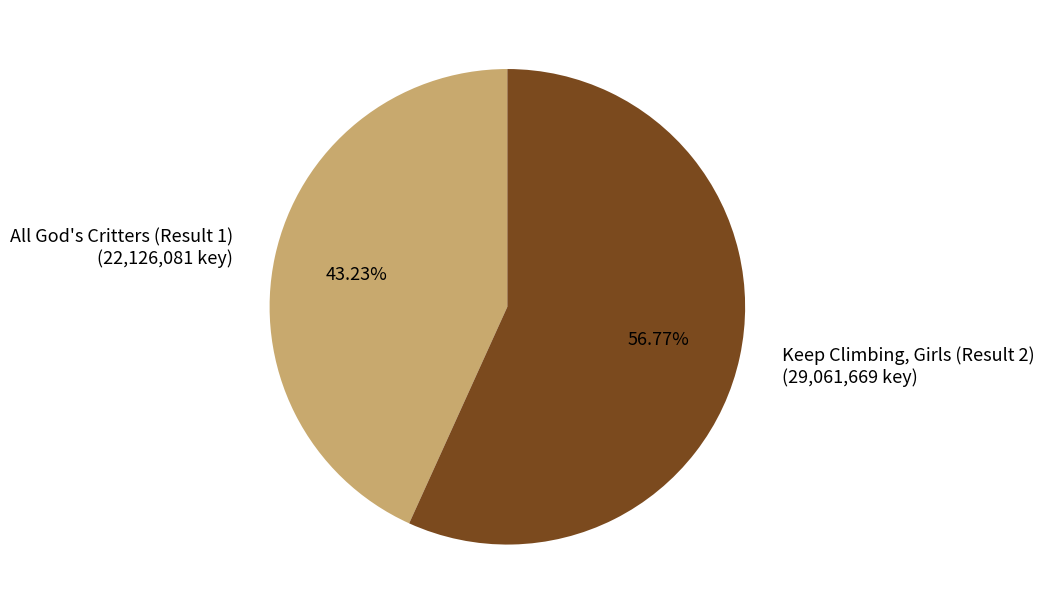

To the nearest percent, what is the difference between the largest and smallest slice percentages?

14%